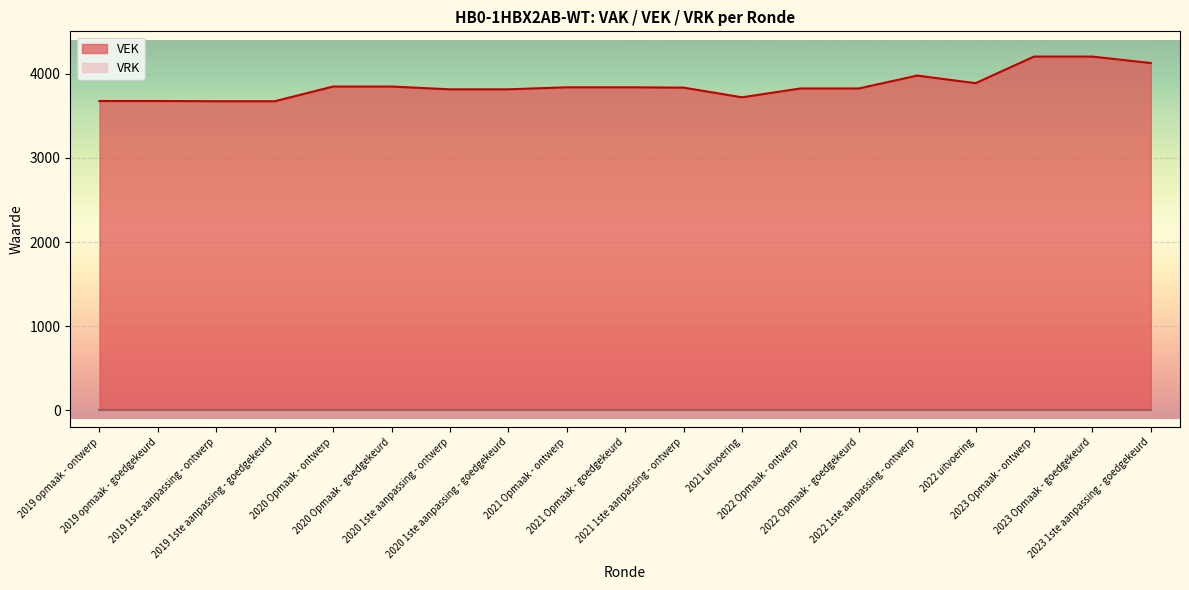

List the labels in order of value, smallest first.

2019 1ste aanpassing - ontwerp, 2019 1ste aanpassing - goedgekeurd, 2019 opmaak - ontwerp, 2019 opmaak - goedgekeurd, 2021 uitvoering, 2020 1ste aanpassing - ontwerp, 2020 1ste aanpassing - goedgekeurd, 2022 Opmaak - ontwerp, 2022 Opmaak - goedgekeurd, 2021 1ste aanpassing - ontwerp, 2021 Opmaak - ontwerp, 2021 Opmaak - goedgekeurd, 2020 Opmaak - ontwerp, 2020 Opmaak - goedgekeurd, 2022 uitvoering, 2022 1ste aanpassing - ontwerp, 2023 1ste aanpassing - goedgekeurd, 2023 Opmaak - ontwerp, 2023 Opmaak - goedgekeurd